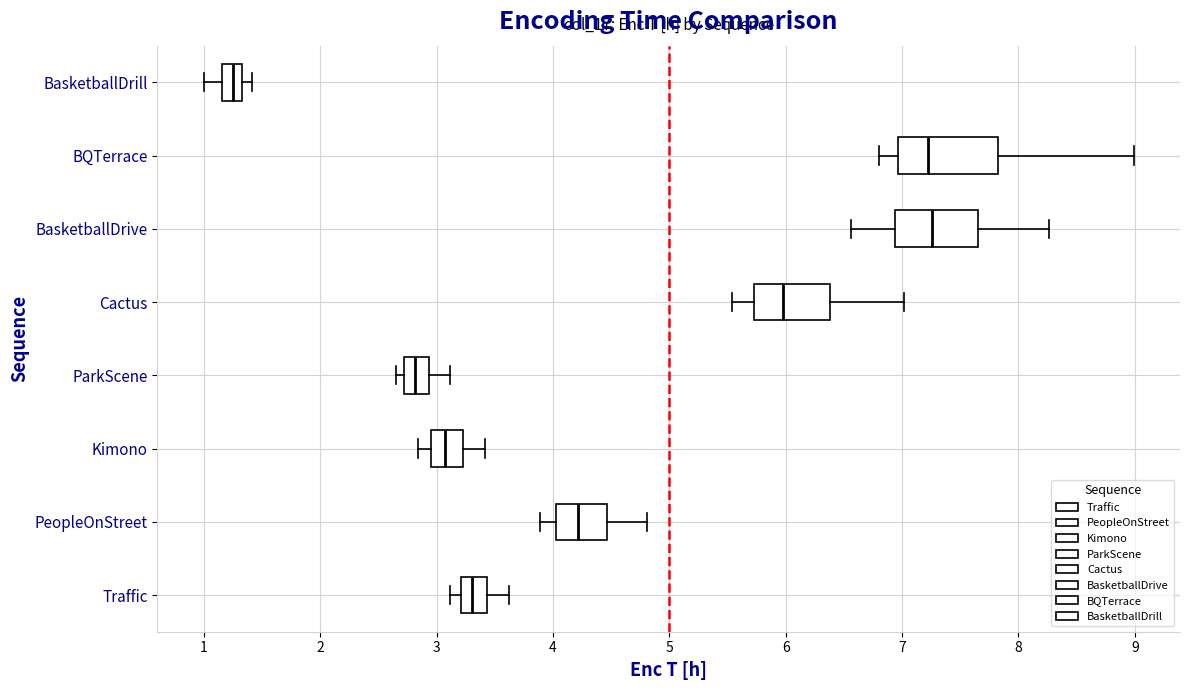

Reading bottom to top, read every box against the x-axis: the position of its median line, the range the box covers, and the ends of its whiskers. The values are not printed on the chart, so give them approximately, as read against the axis.

Traffic: median 3.3, box 3.2 to 3.4, whiskers 3.1 to 3.6
PeopleOnStreet: median 4.2, box 4.0 to 4.5, whiskers 3.9 to 4.8
Kimono: median 3.1, box 2.9 to 3.2, whiskers 2.8 to 3.4
ParkScene: median 2.8, box 2.7 to 2.9, whiskers 2.6 to 3.1
Cactus: median 6.0, box 5.7 to 6.4, whiskers 5.5 to 7.0
BasketballDrive: median 7.3, box 6.9 to 7.7, whiskers 6.6 to 8.3
BQTerrace: median 7.2, box 7.0 to 7.8, whiskers 6.8 to 9.0
BasketballDrill: median 1.3 (inside the box), box 1.2 to 1.3, whiskers 1.0 to 1.4